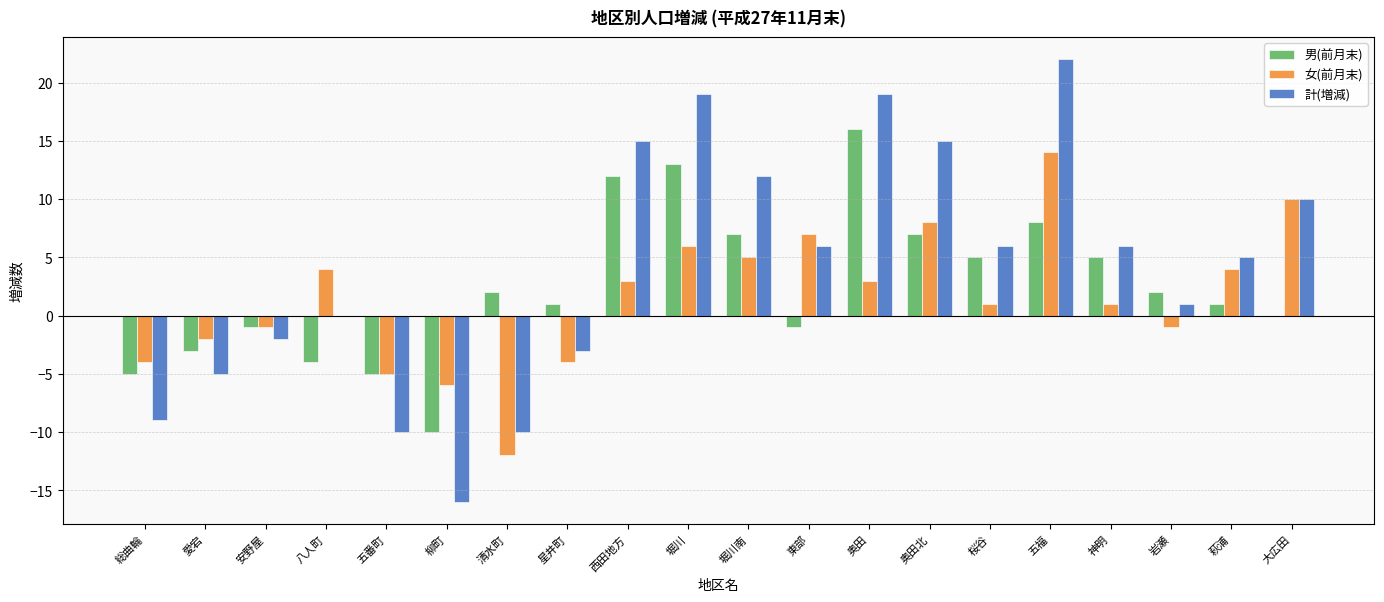

What is the sum of all 男(前月末) values?

50